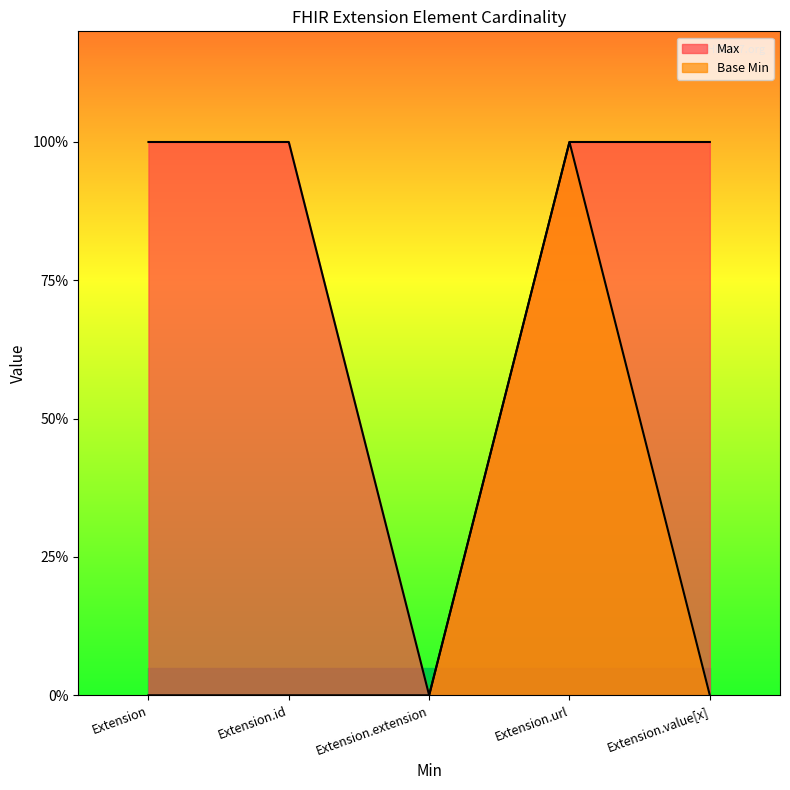

Which series has the widest spread of values?

Max